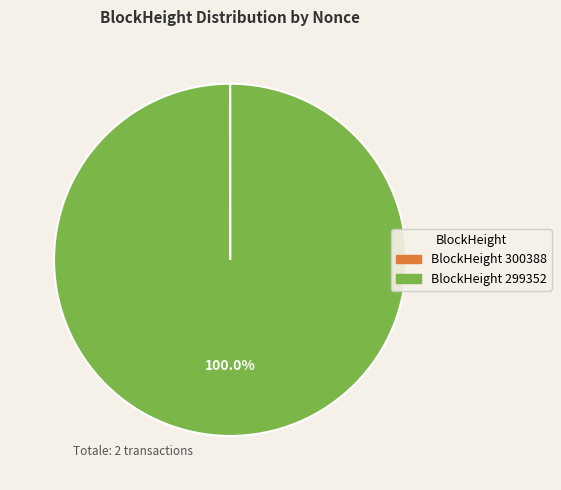

Does any single category account for the majority?

Yes